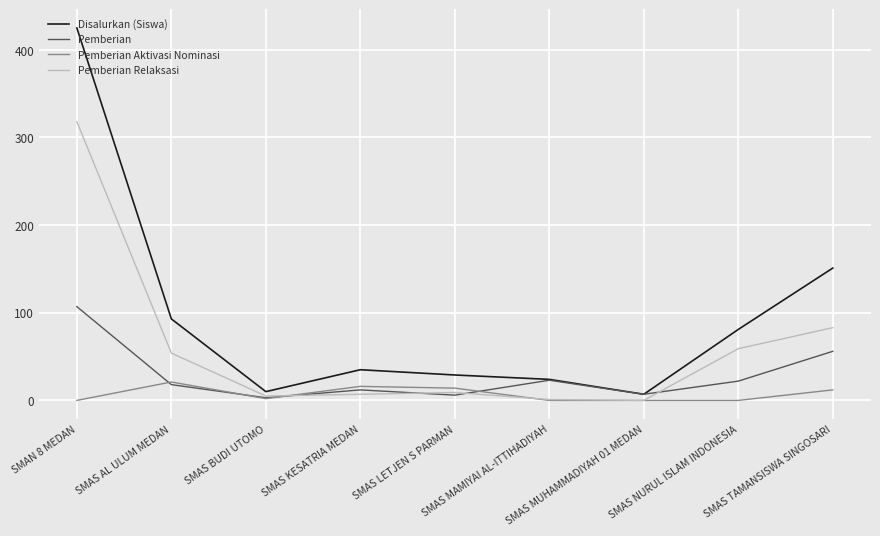

What is the total value across all series at SMAS MAMIYAI AL-ITTIHADIYAH?

48